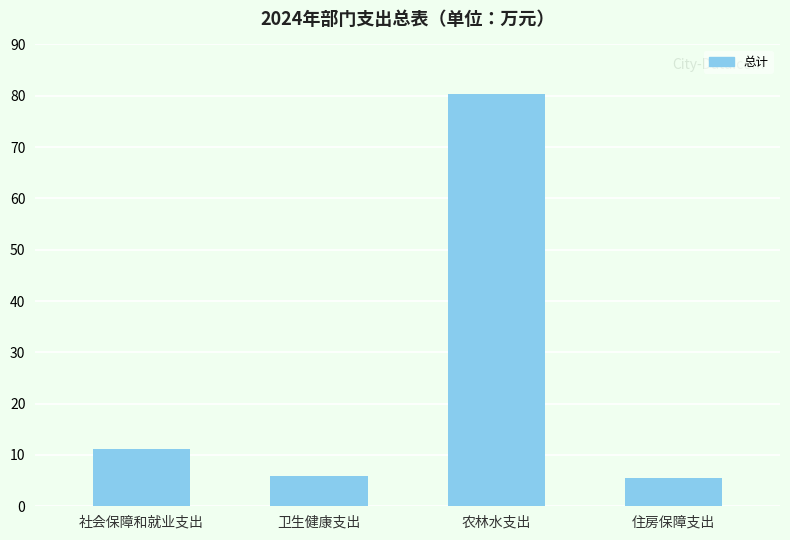

What is the minimum value shown in the chart?

5.6